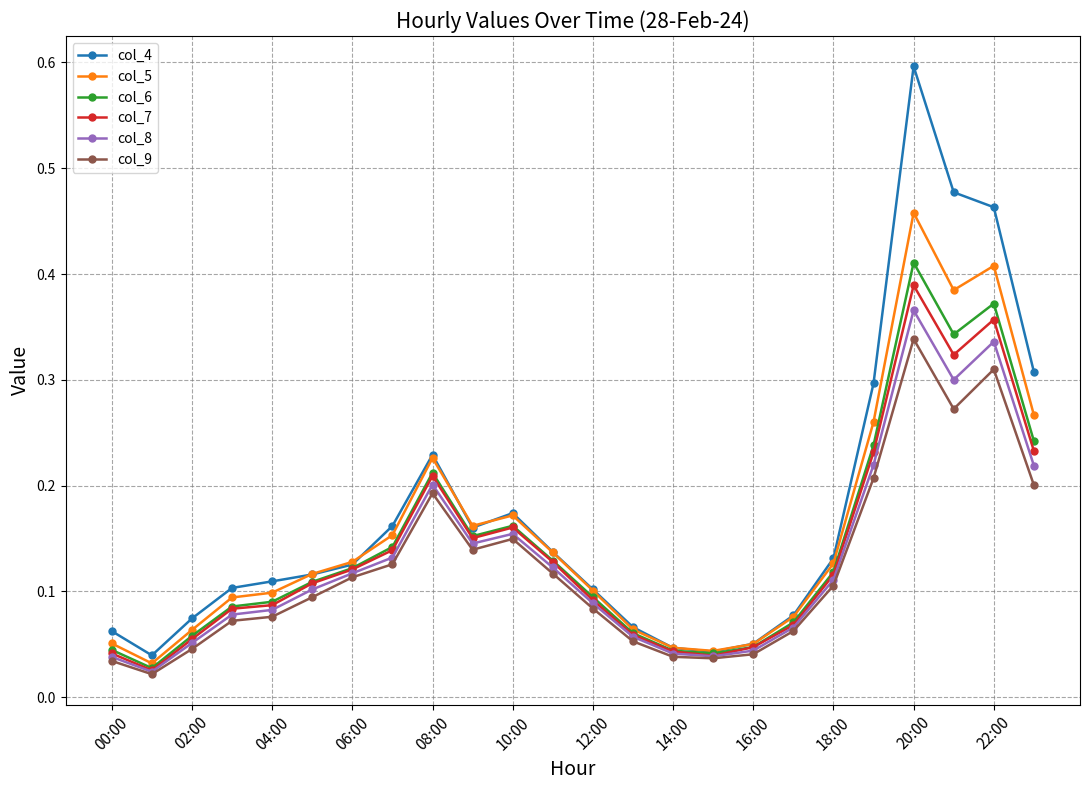

True or false: col_8 has more than 1 interior local peaks.

True